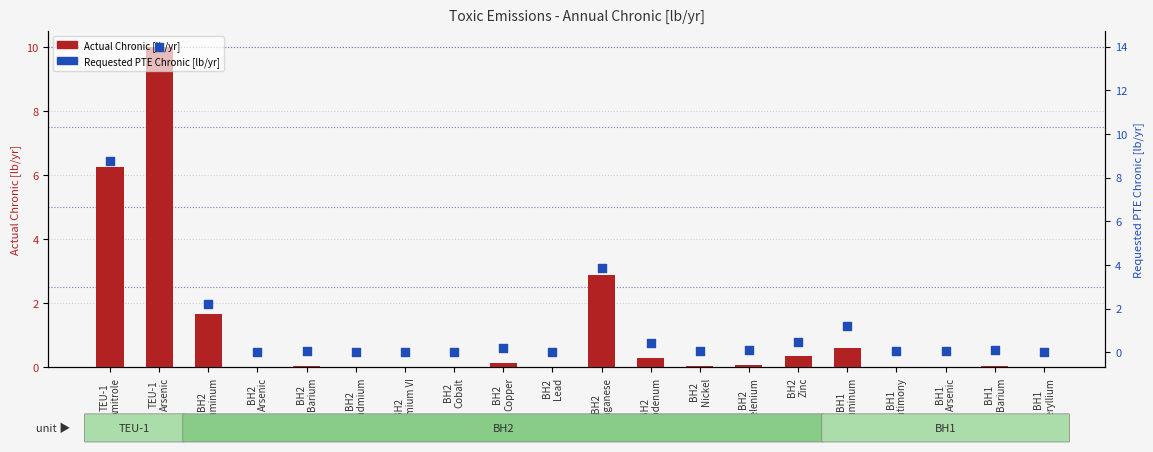

Which series reaches the maximum Y coordinate?

Requested PTE Chronic [lb/yr]